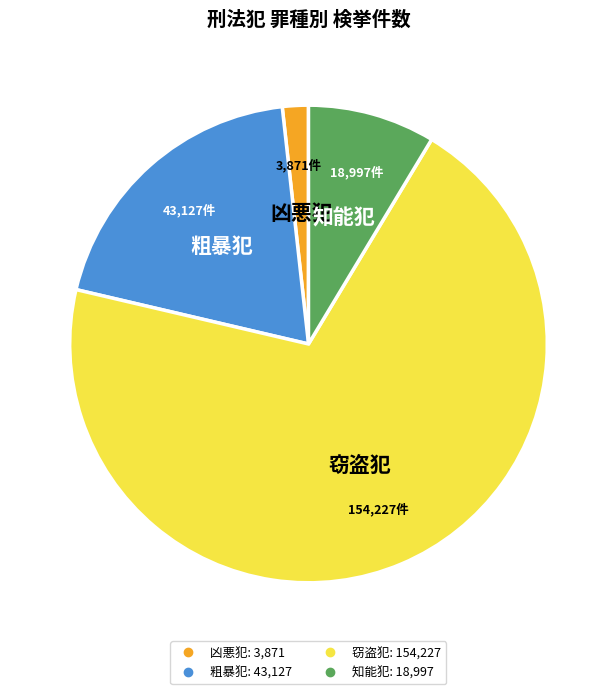

Combined, do 窃盗犯 and 粗暴犯 account for over 50%?

Yes